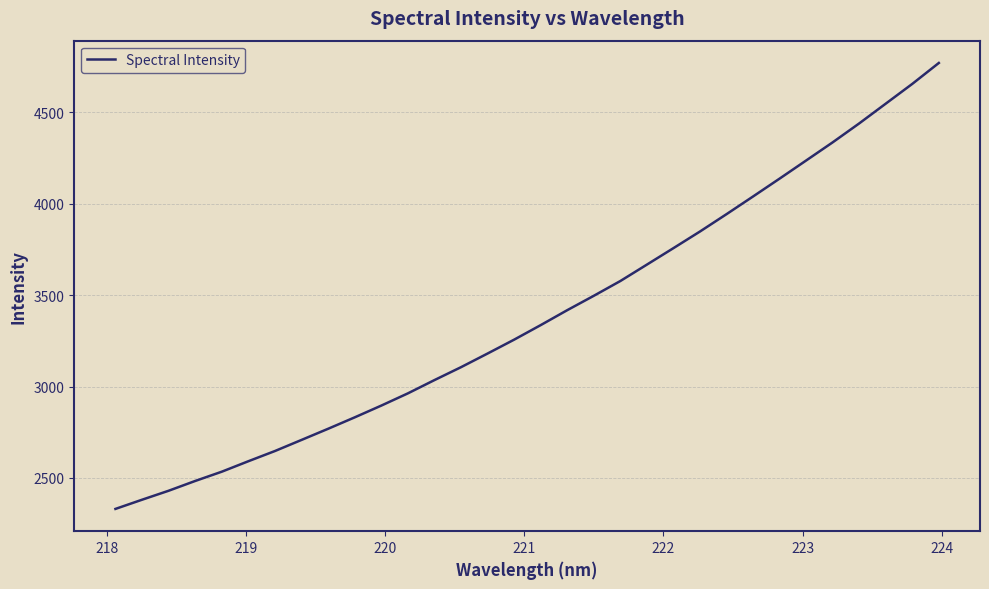

What is the smallest value displayed?

2330.5